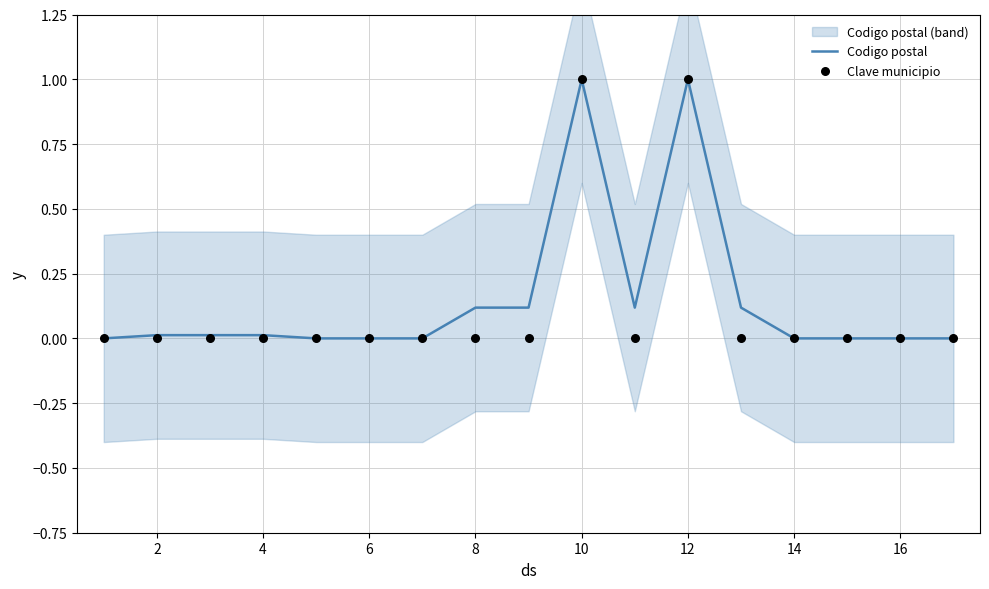

What is the highest value of the Codigo postal series?

1.0